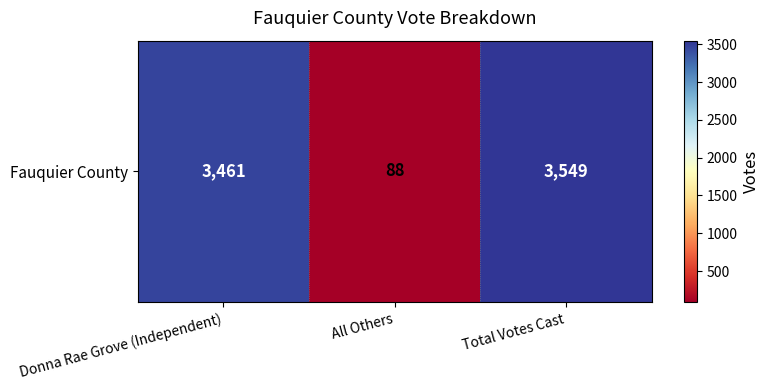

True or false: the data shows 4745 at Total Votes Cast.

False